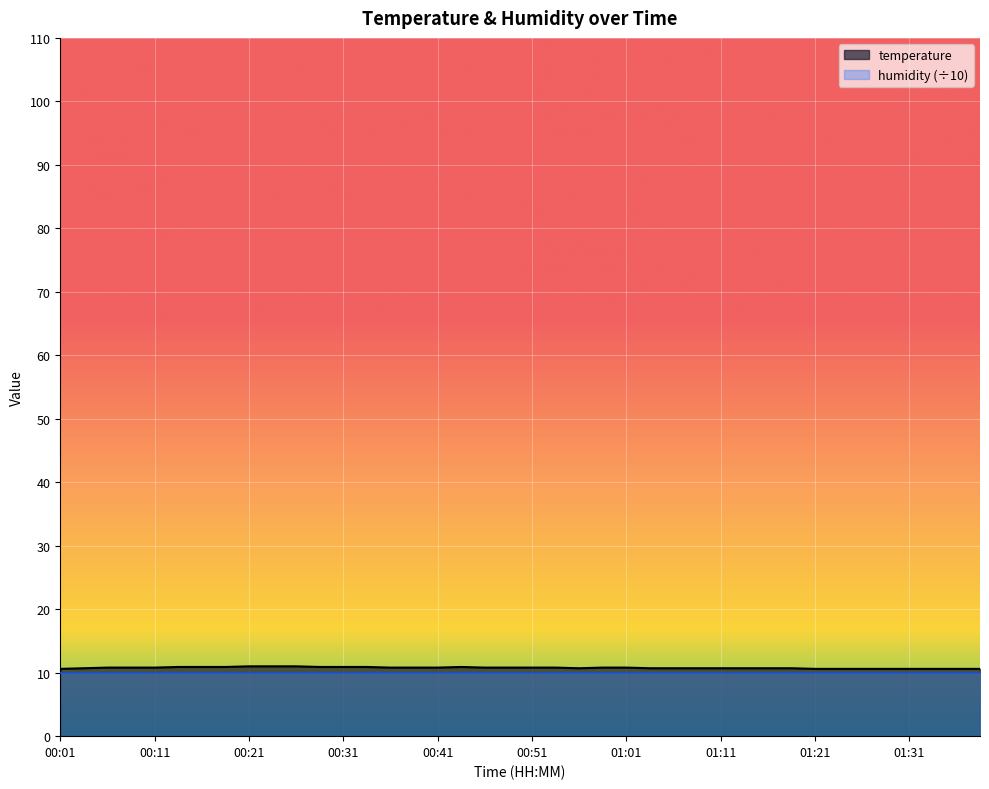

What is the change in value from 00:06 to 00:18?

+0.1